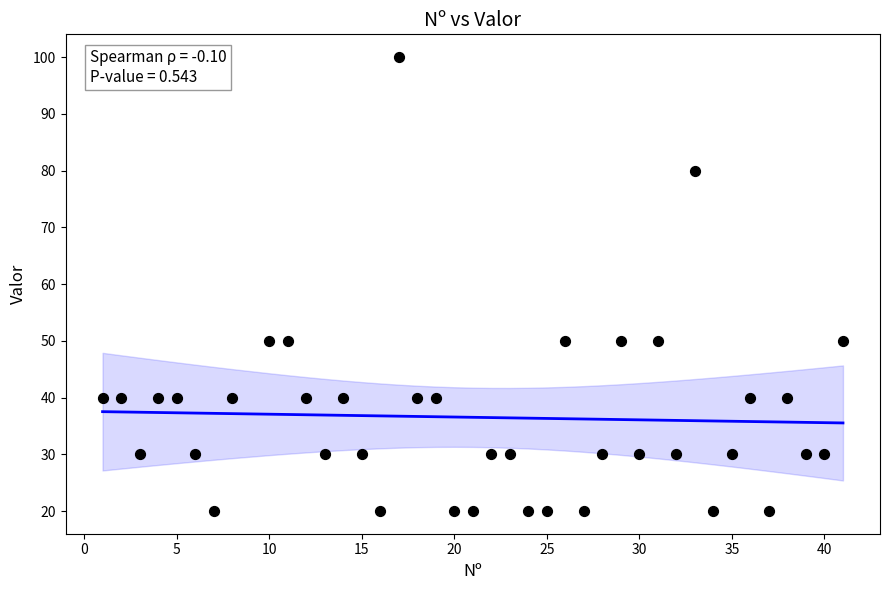

What is the range of Y values (max minus min)?

80